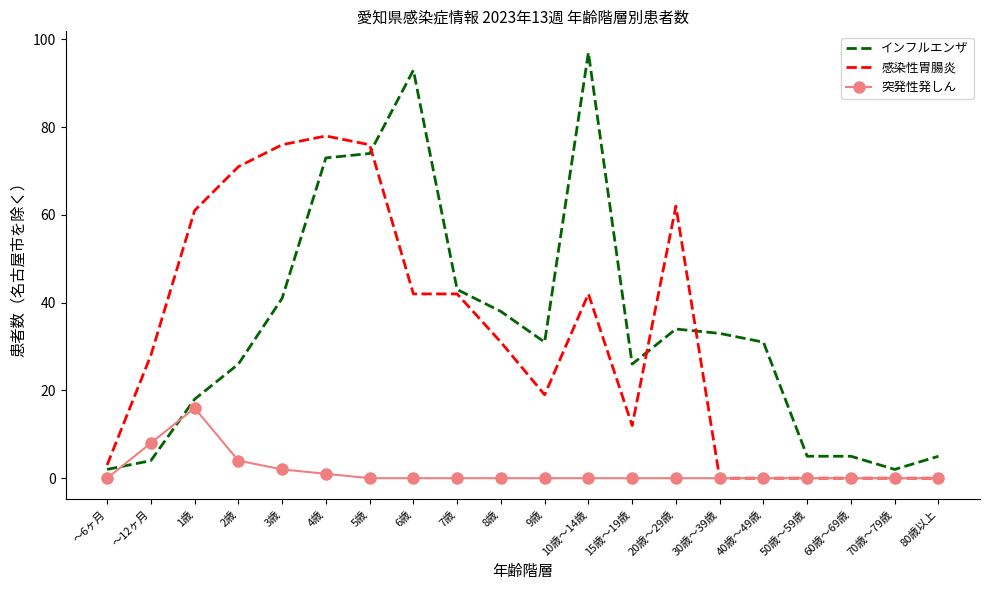

Which series changed the most between 5歳 and 8歳?

感染性胃腸炎